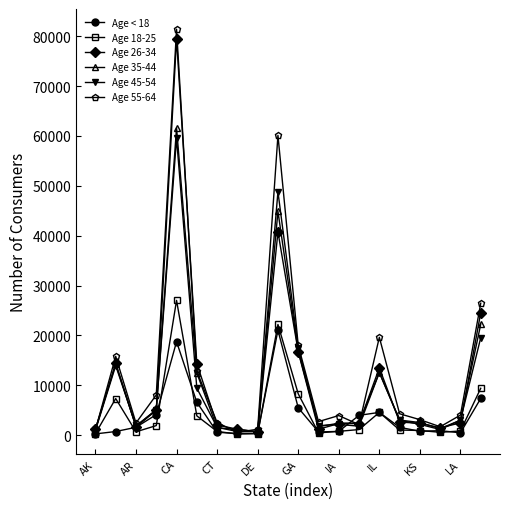

What is the value of the Age 45-54 point at the 1st from the left?

938